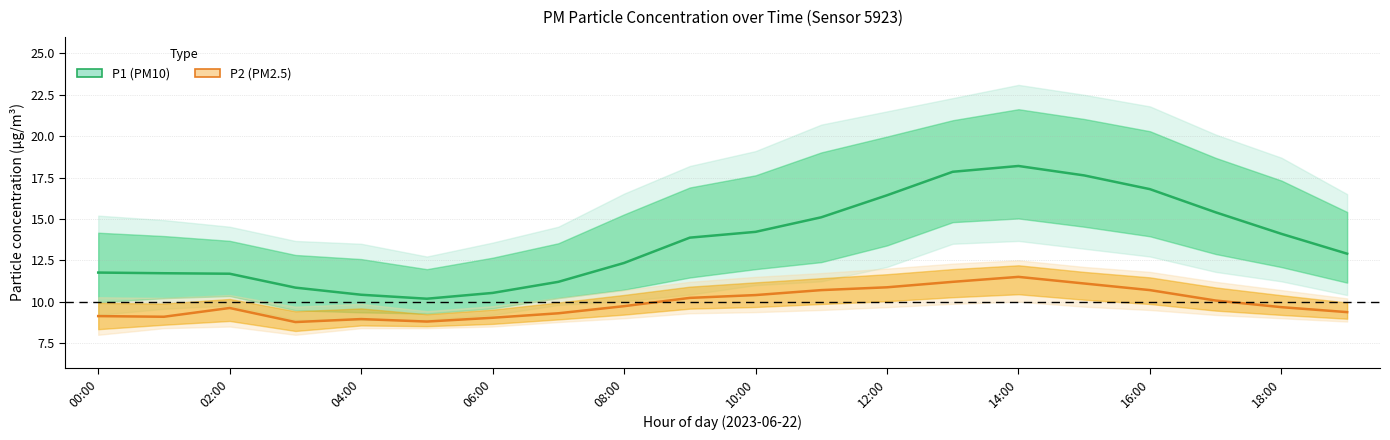

List the series in order of their peak value, lowest first.

P2, P1